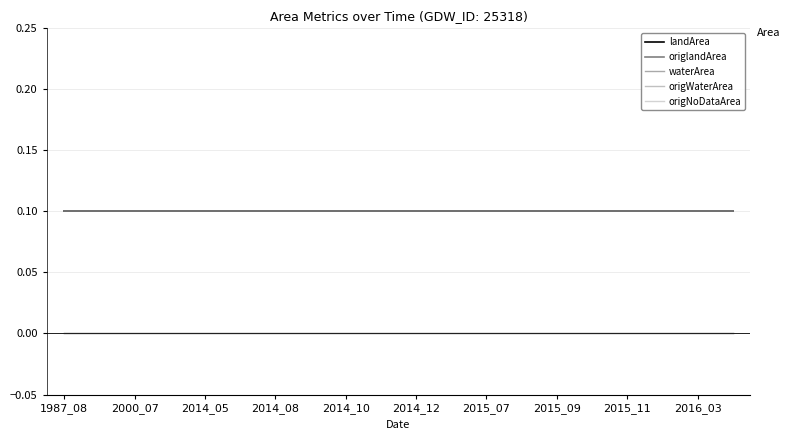

Does the chart display data point markers on the line(s)?

No